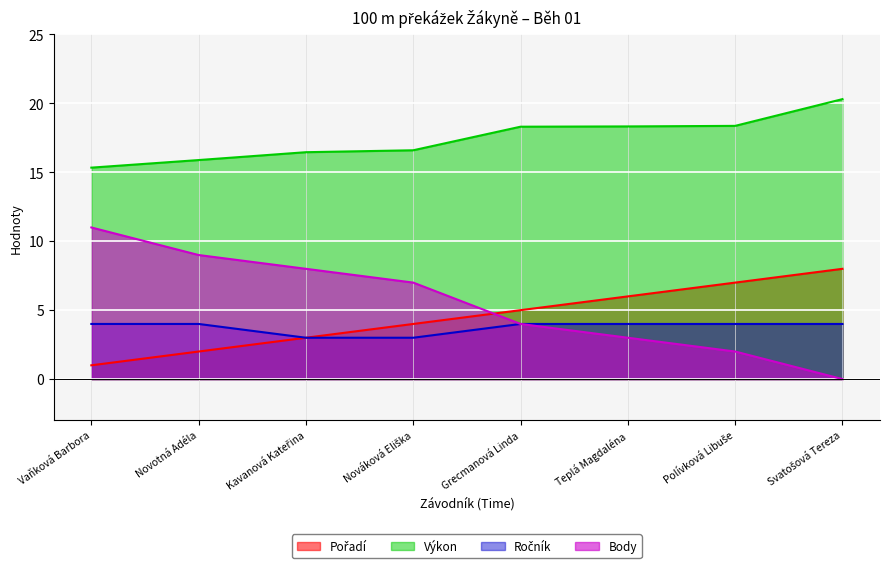

Which series ends up on top after the final intersection of Body and Pořadí?

Pořadí